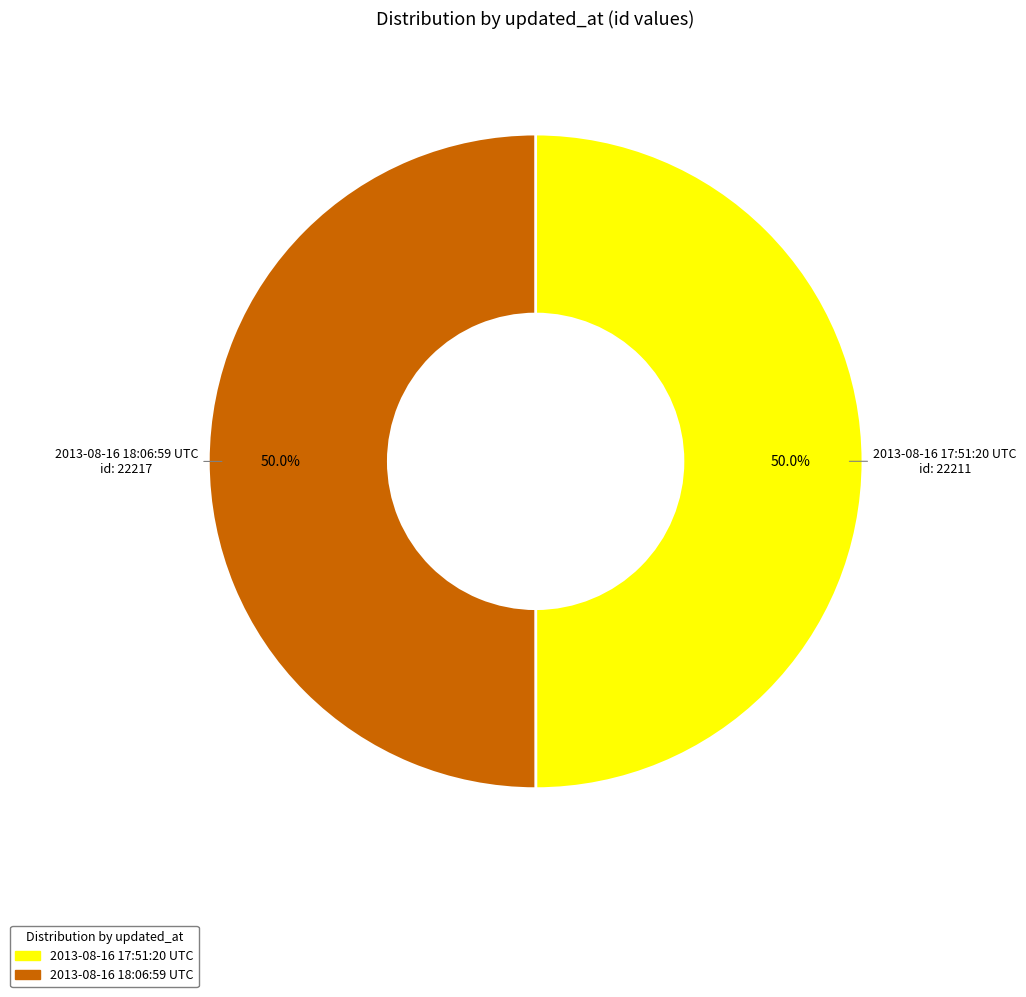

What is the ratio of the value at 2013-08-16 17:51:20 UTC to the value at 2013-08-16 18:06:59 UTC?

1.0